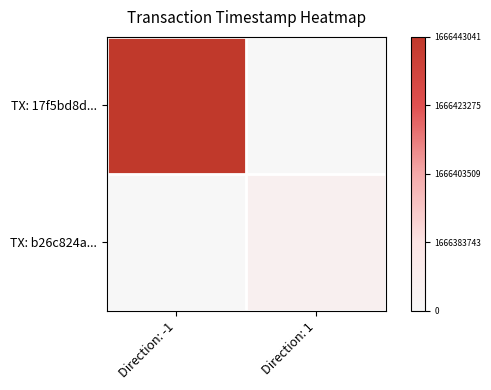

Reading right to left, extract all data points from this chart.

TX: 17f5bd8d...: Direction: 1=0.0	Direction: -1=1.0
TX: b26c824a...: Direction: 1=0.1	Direction: -1=0.0